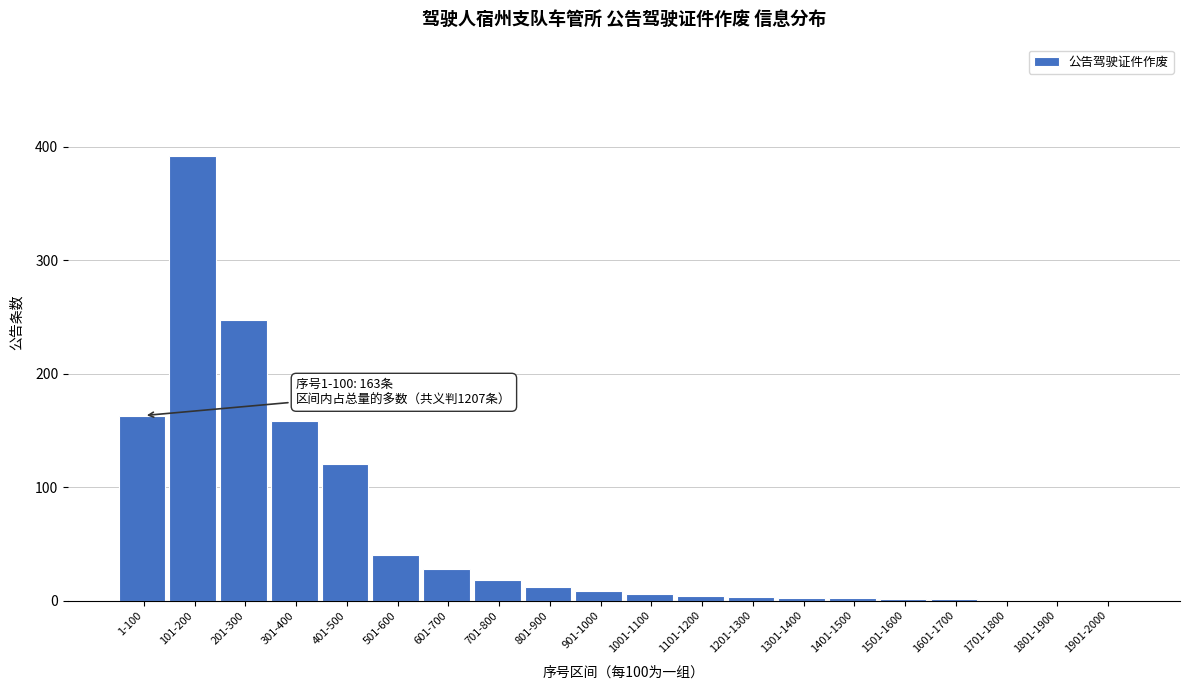

True or false: the data shows 2 at 1301-1400.

True